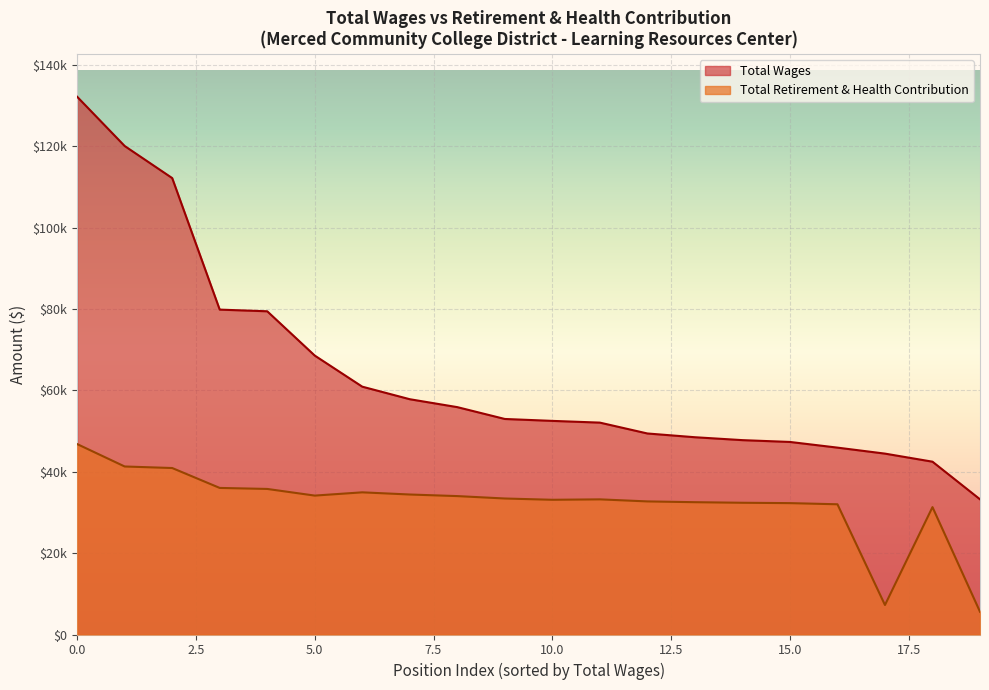

Rank the series by their maximum value, from highest to lowest.

Total Wages, Total Retirement & Health Contribution